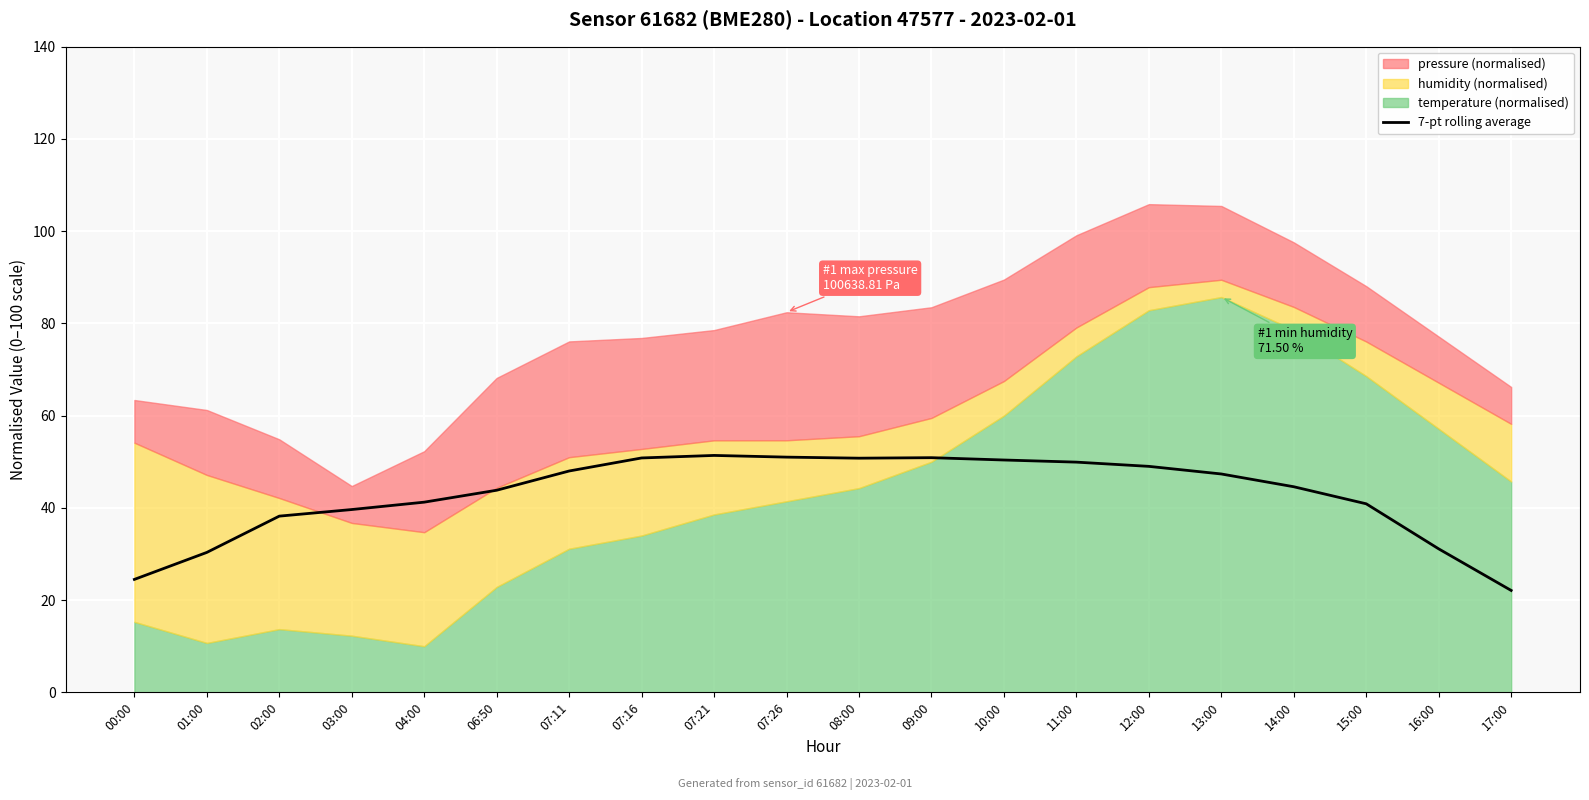

What is the sum of all values?

855.9